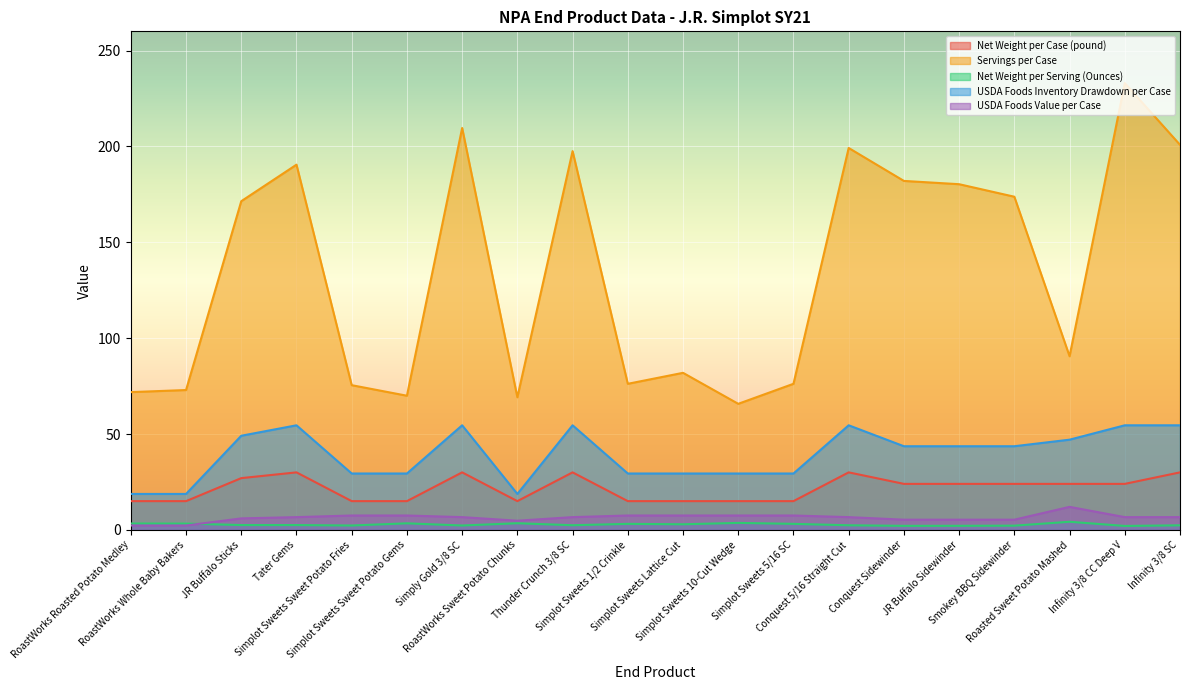

True or false: Net Weight per Case (pound) and USDA Foods Value per Case cross at least once.

False